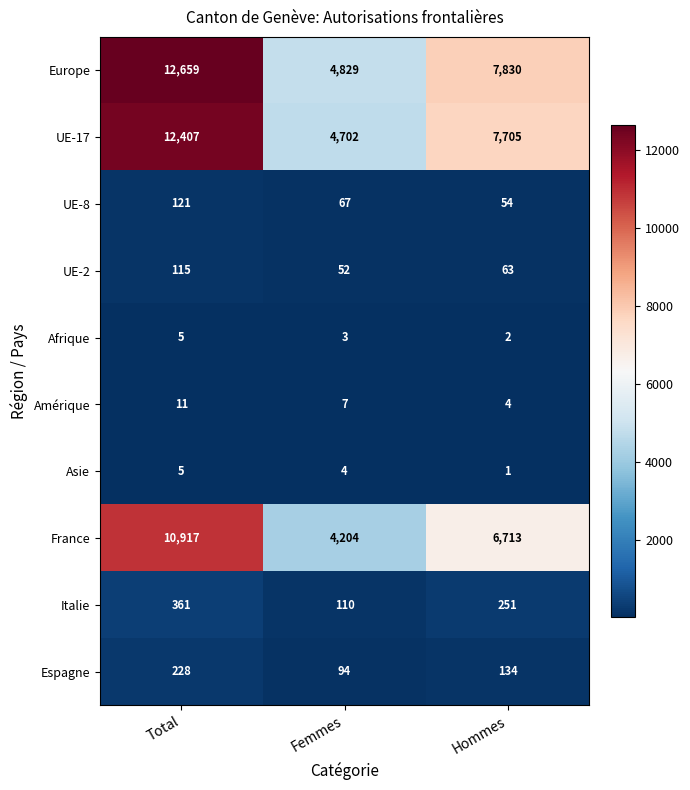

True or false: Amérique has a value of 7 at Femmes.

True